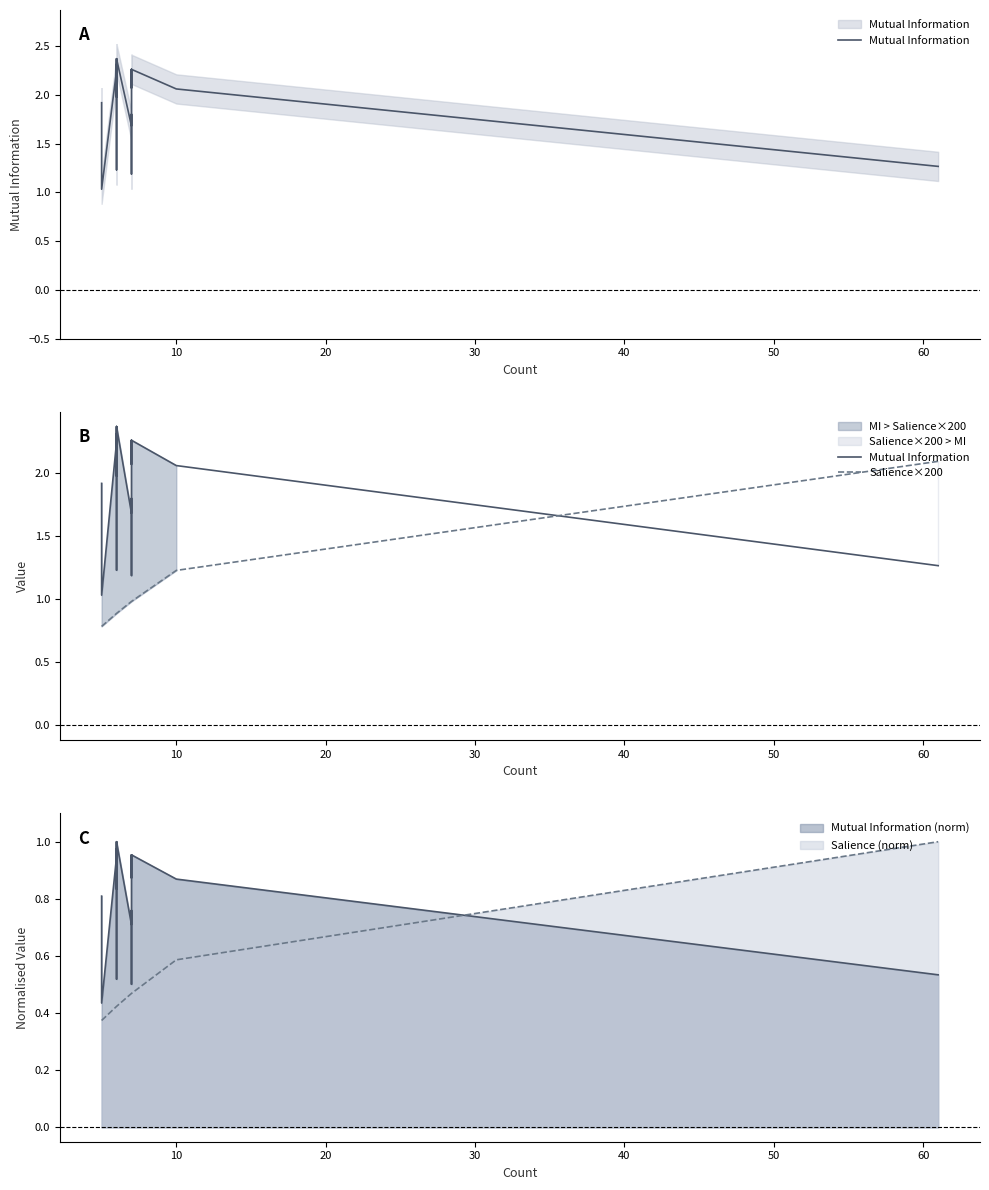

What is the label of the 19th point from the right?

10